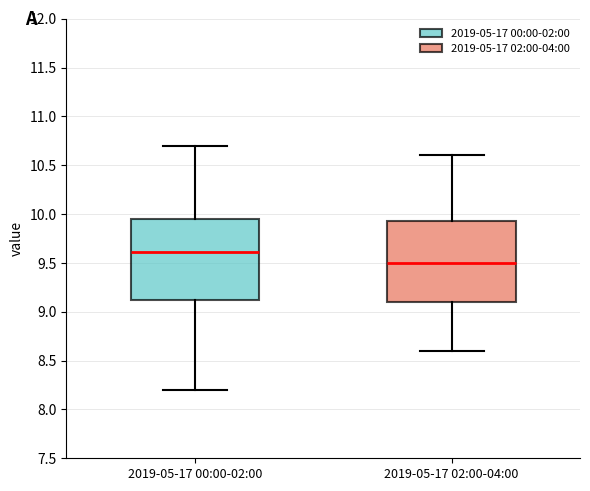

Which box's median line is the lowest?

2019-05-17 02:00-04:00